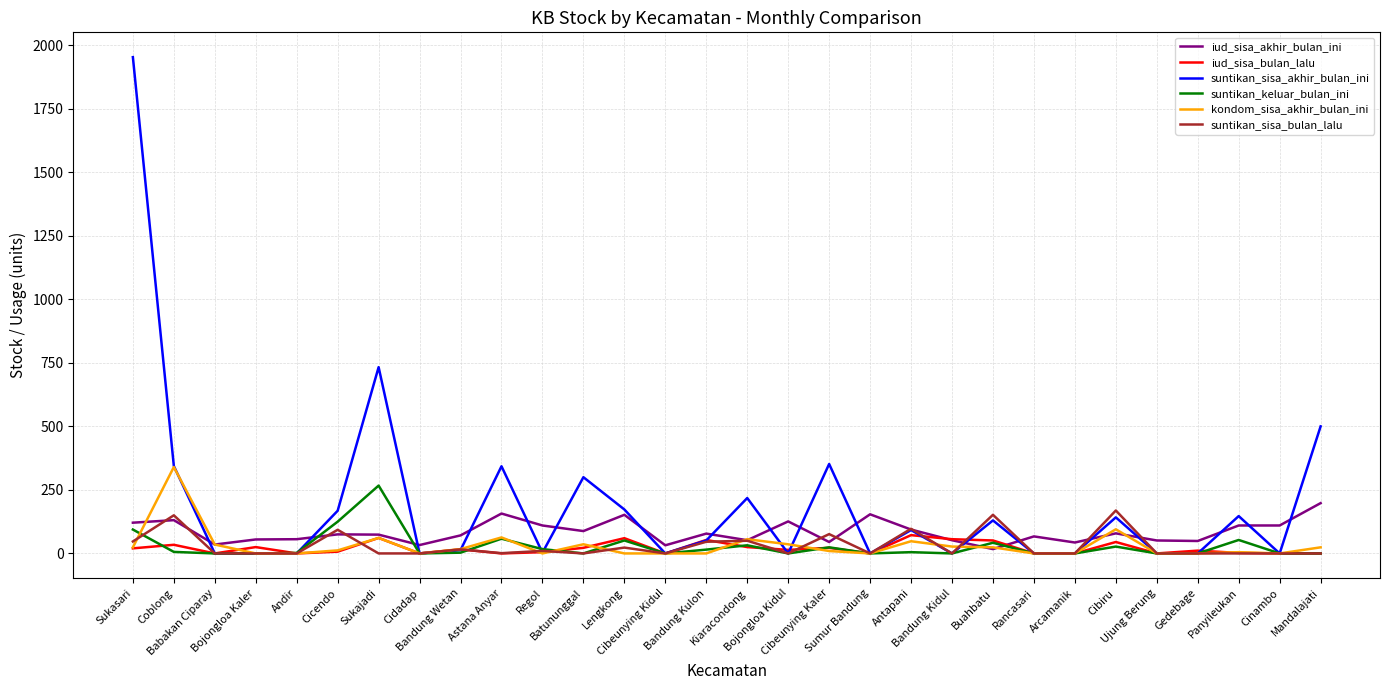

What is the greatest value displayed?

1953.0